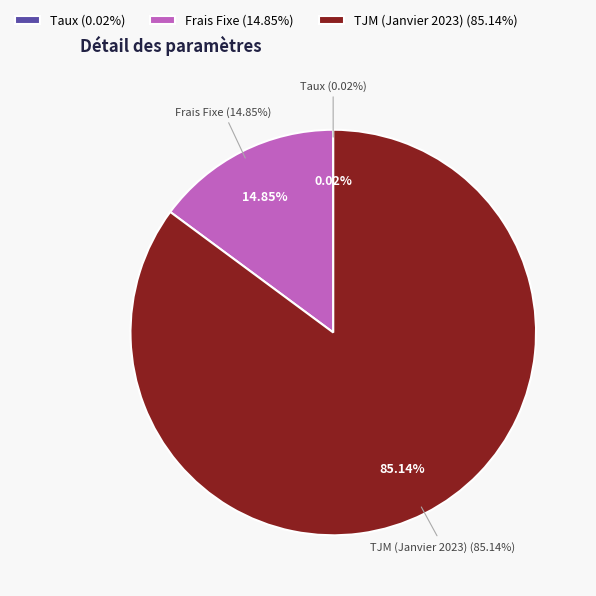

Is it true that TJM (Janvier 2023) is 85% of the pie?

True